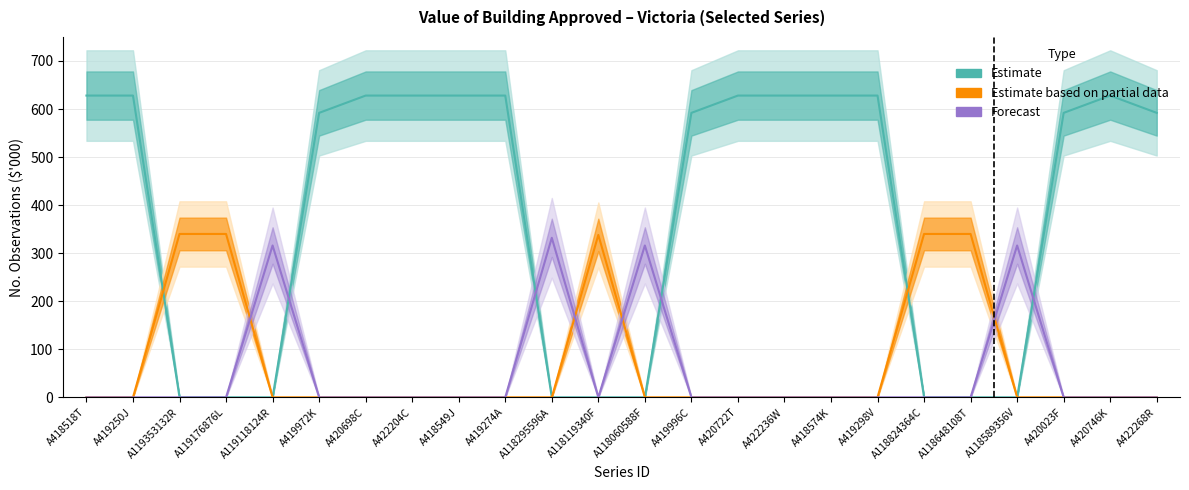

At which label does Estimate first exceed 592?

A418518T